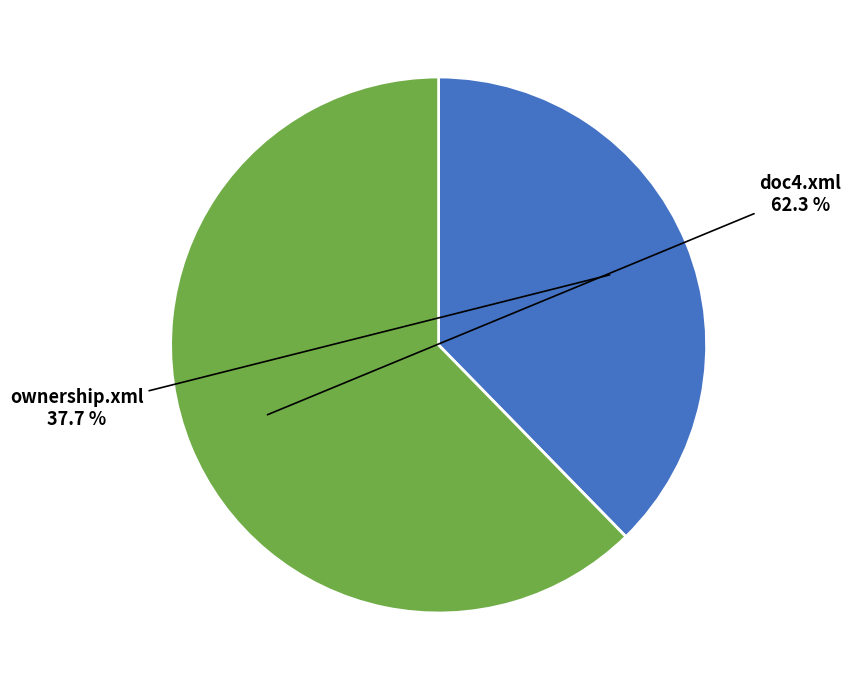

To the nearest percent, what is the difference between the ownership.xml and doc4.xml slice percentages?

25%